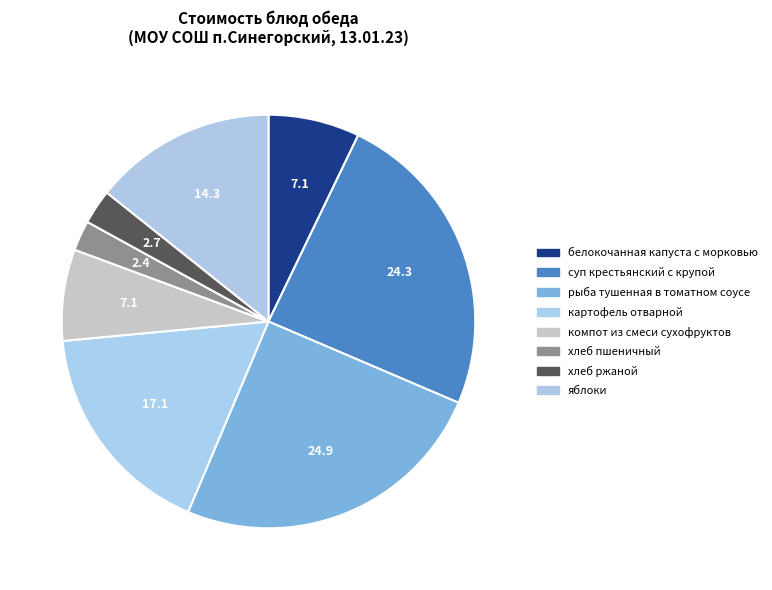

Rank the categories by value from lowest to highest.

хлеб пшеничный, хлеб ржаной, белокочанная капуста с морковью, компот из смеси сухофруктов, яблоки, картофель отварной, суп крестьянский с крупой, рыба тушенная в томатном соусе